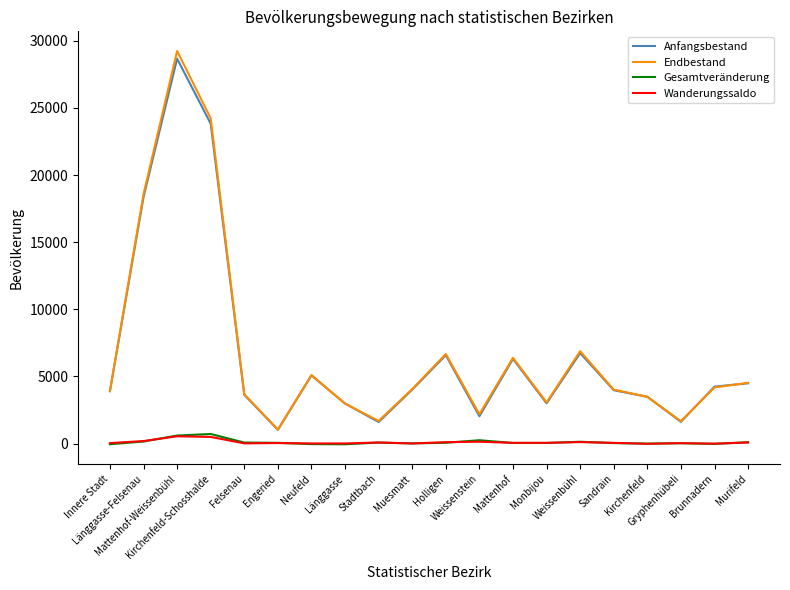

What is the highest value of the Anfangsbestand series?

28658